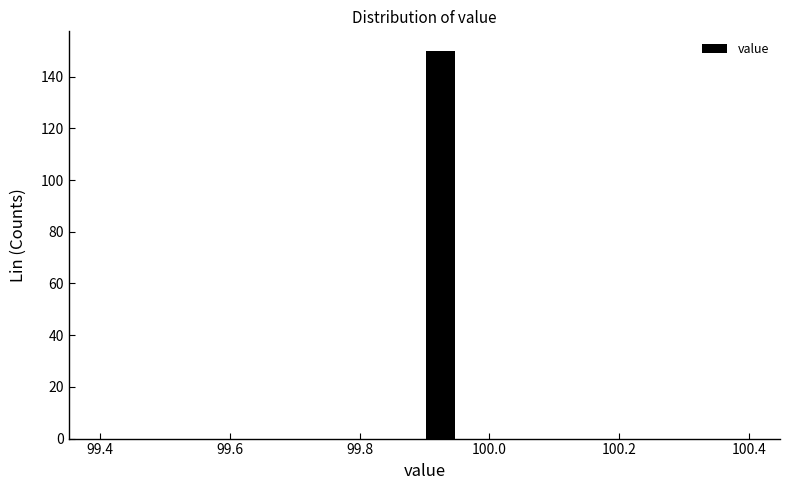

Read against the x-axis, roughly where is the centre of the tallest bar?

99.92